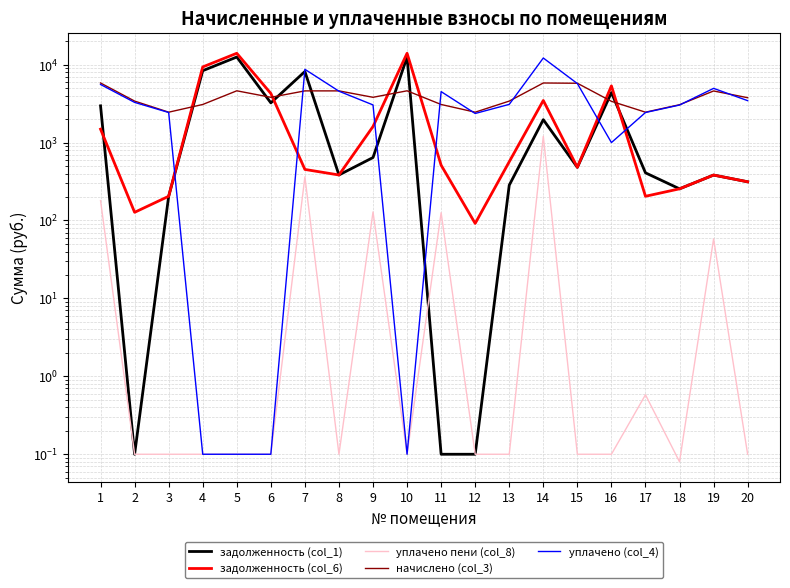

What is the value of the задолженность (col_1) point at the 13th from the left?

283.9